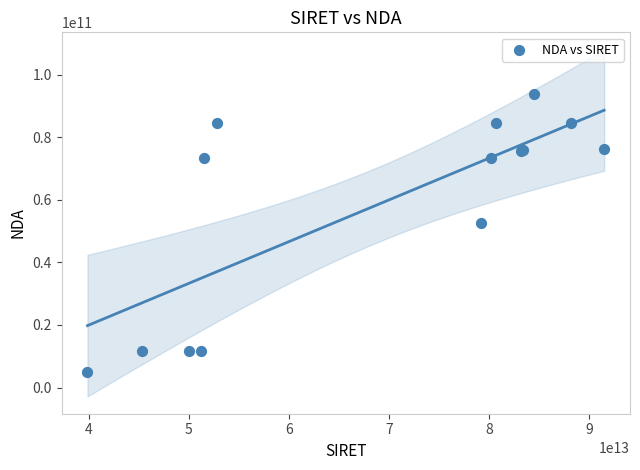

What Y value in the scatter plot is closest to 49401856140?

52440695244